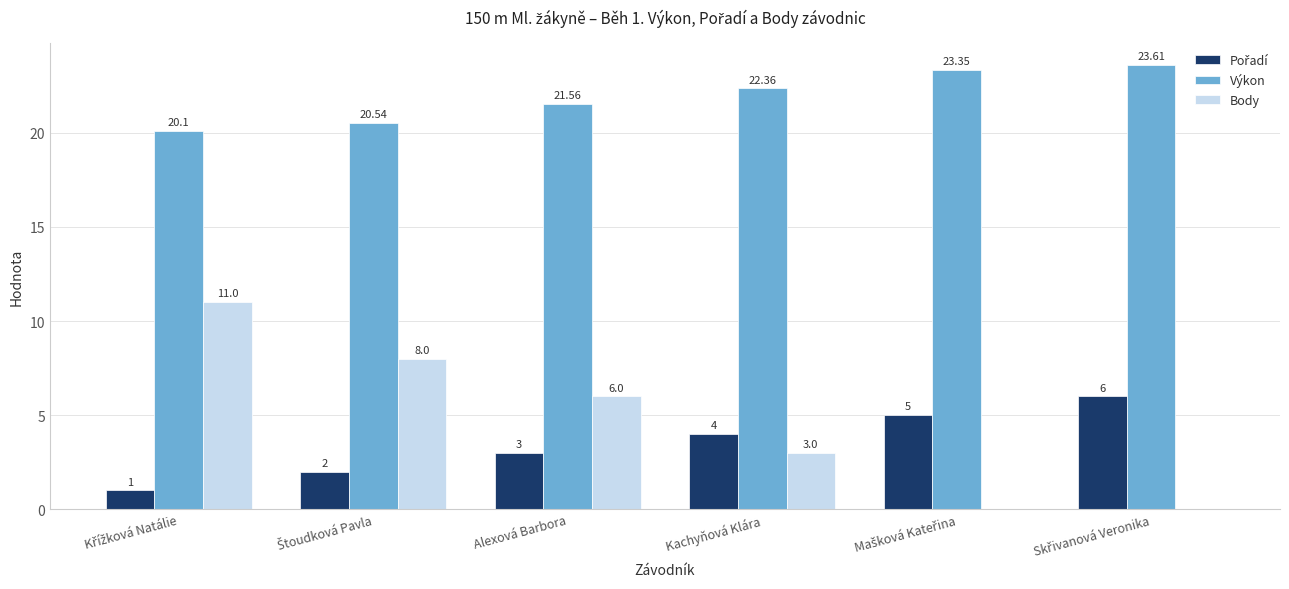

Where is Body nearest to the value 5?

Alexová Barbora